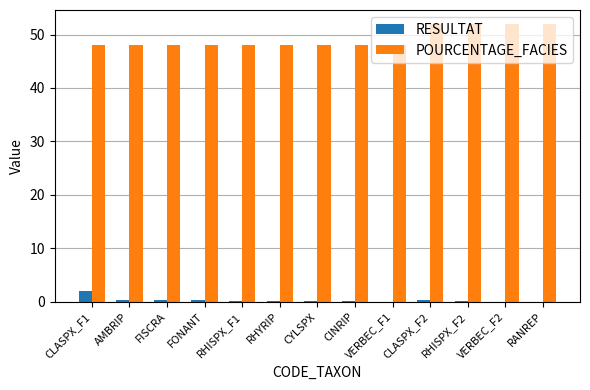

What are all the series names shown in the legend?

RESULTAT, POURCENTAGE_FACIES